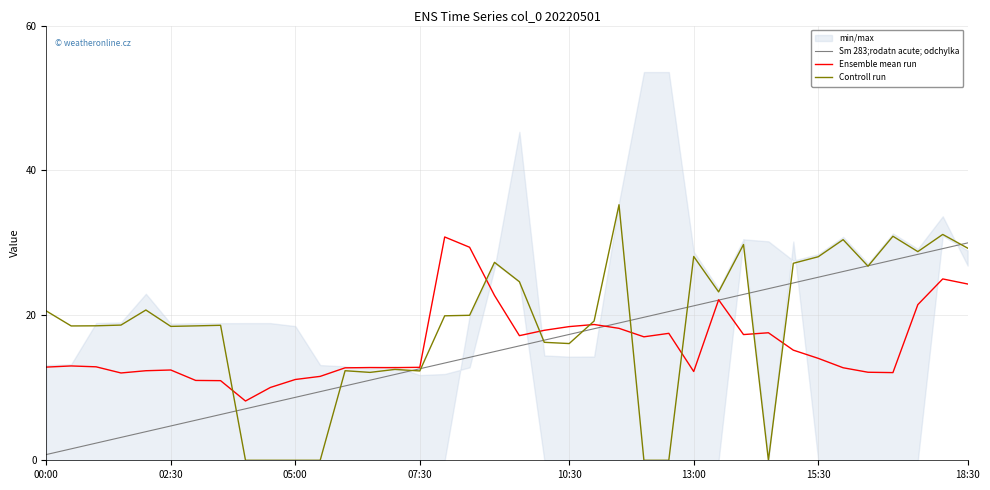

What is the maximum value for Controll run?

35.3